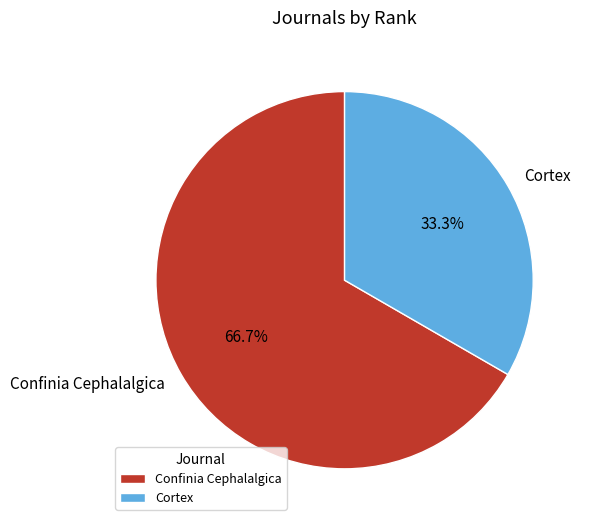

Which category accounts for the majority?

Confinia Cephalalgica